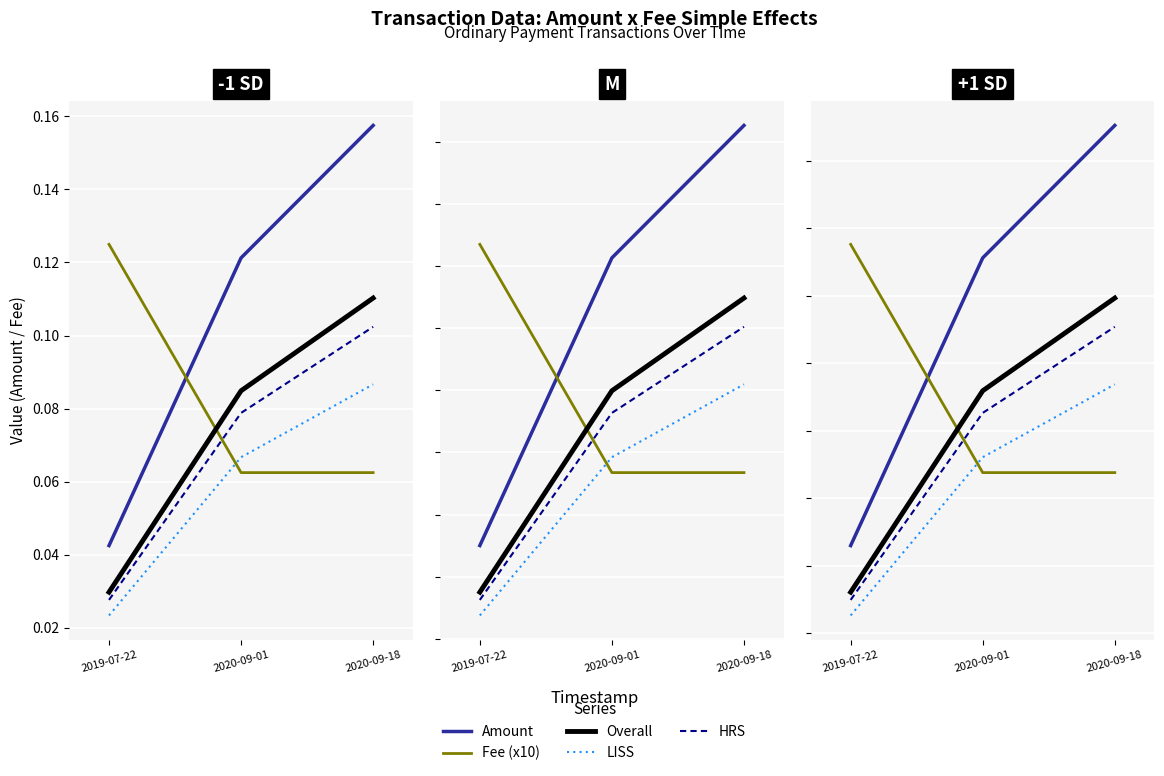

Which label corresponds to the smallest value in the chart?

2019-07-22